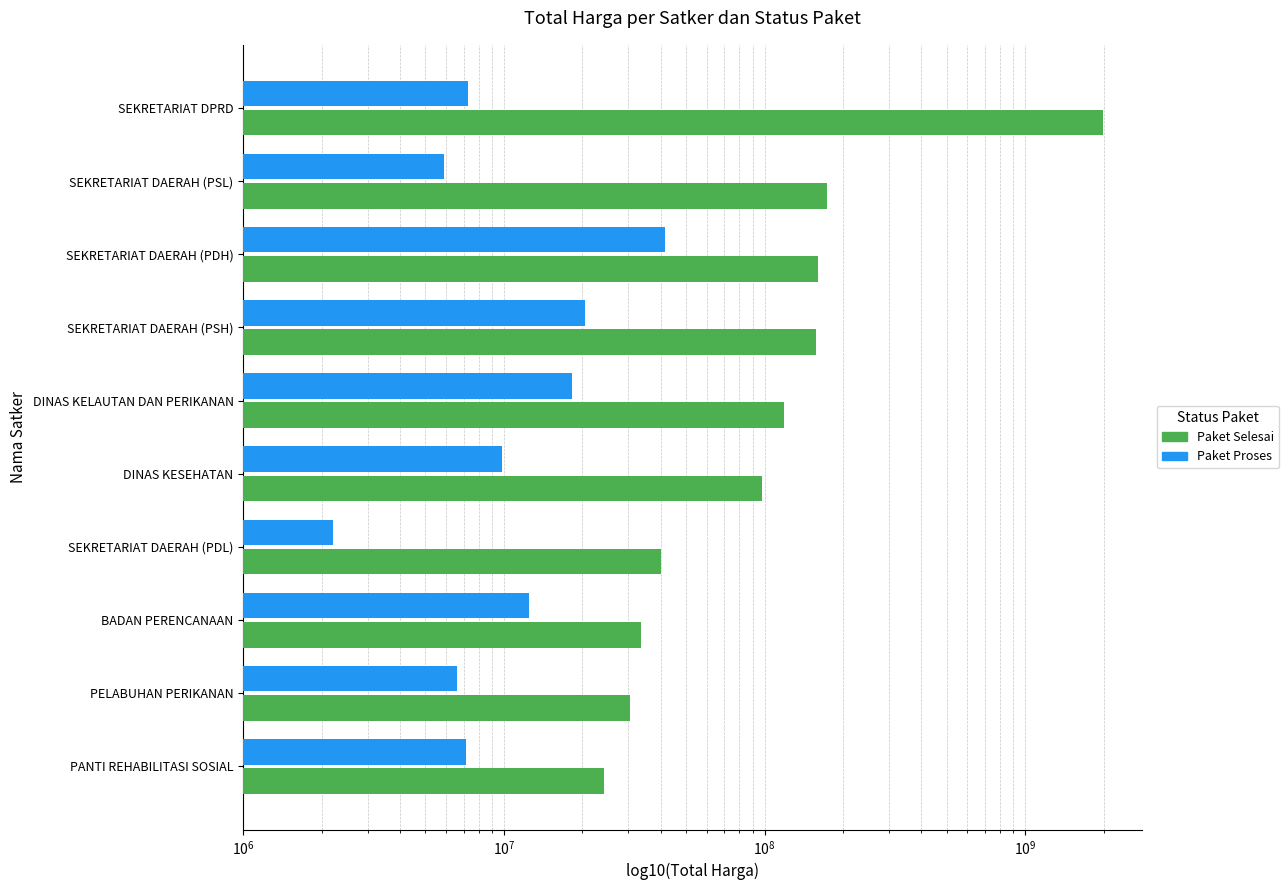

What is the difference between the maximum and second lowest values in the Paket Selesai series?

1959025000